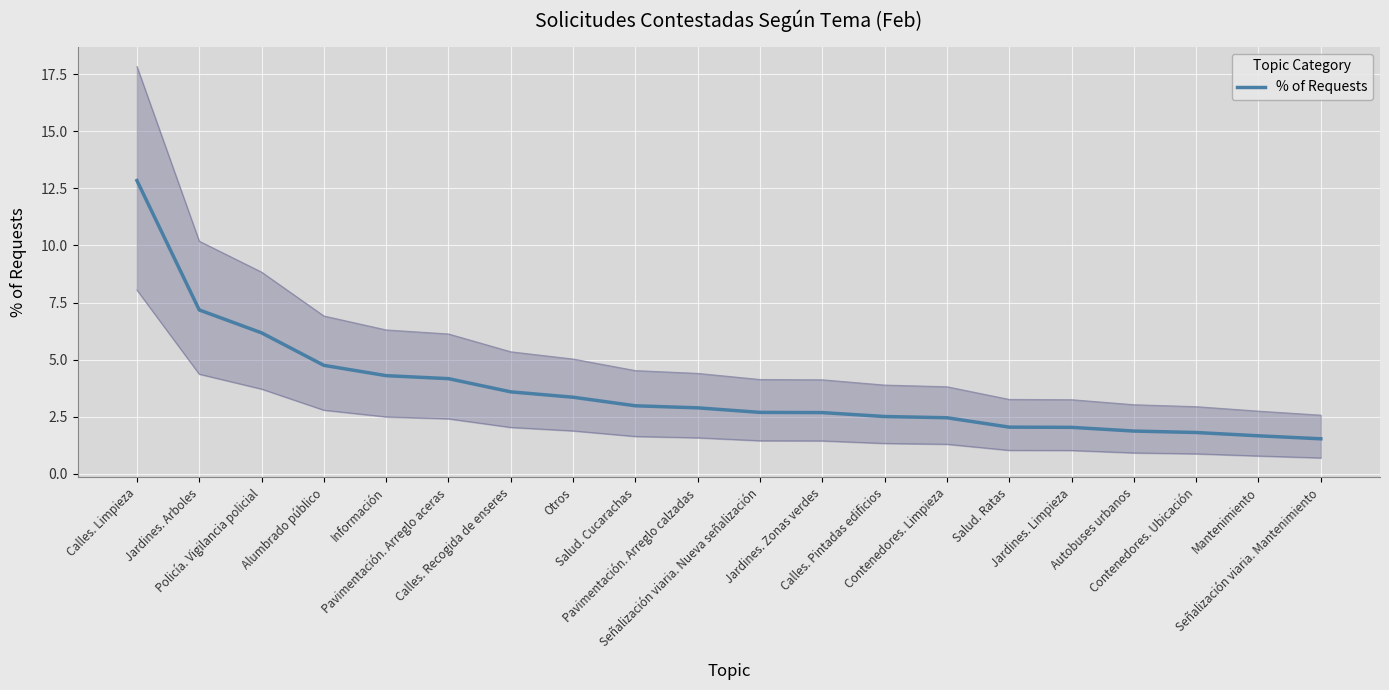

What is the change in value from Calles. Recogida de enseres to Contenedores. Ubicación?

-1.8